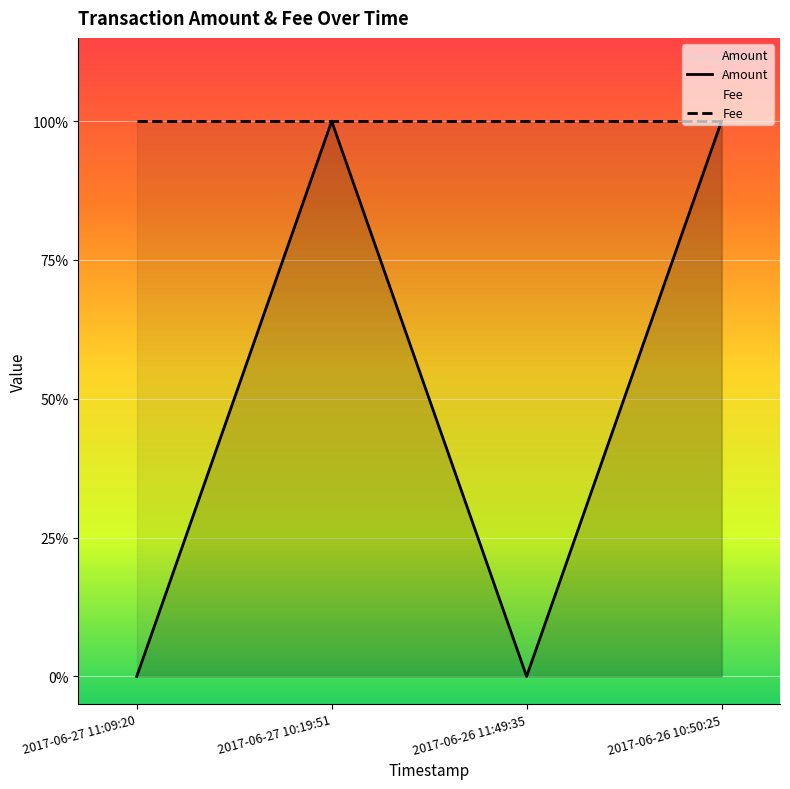

What is the sum of all Amount values?

2